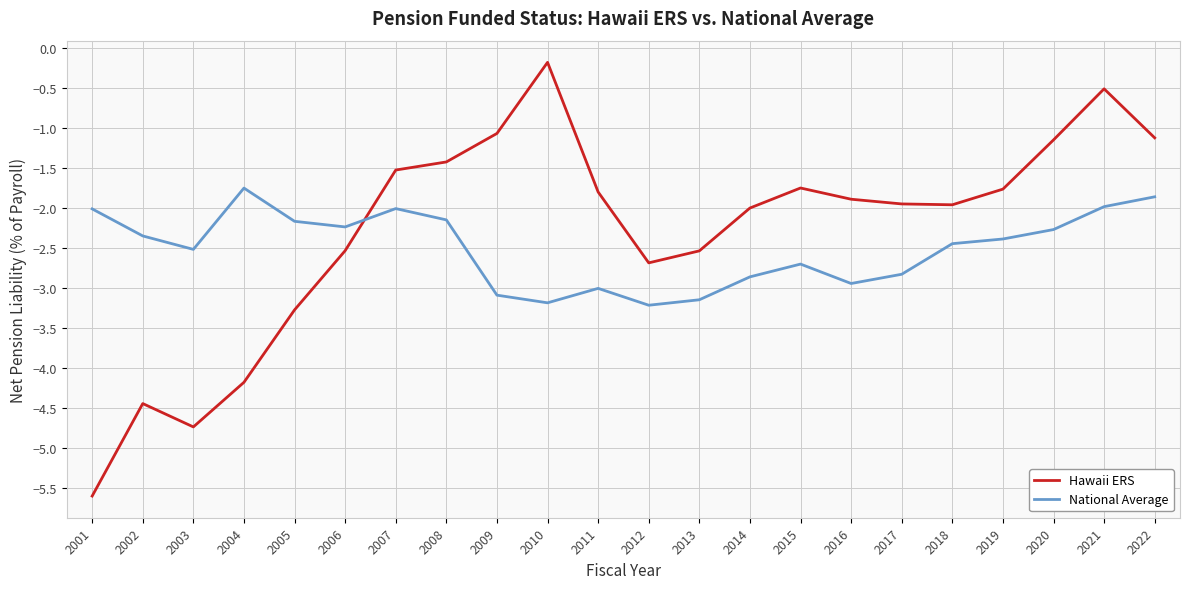

What is the average value of the National Average series?

-2.5